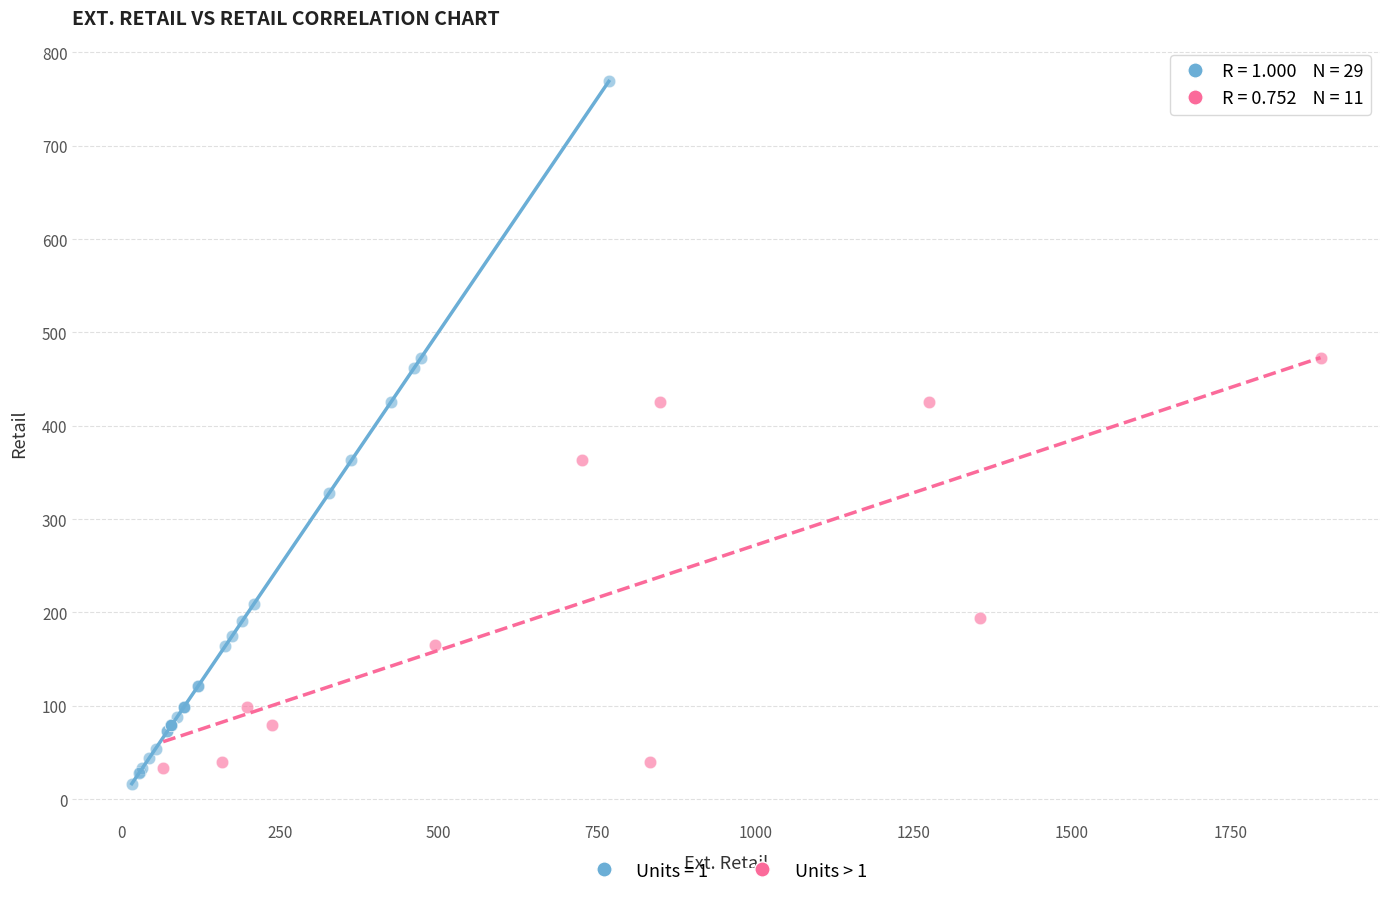

Which series reaches the maximum Y coordinate?

Units = 1